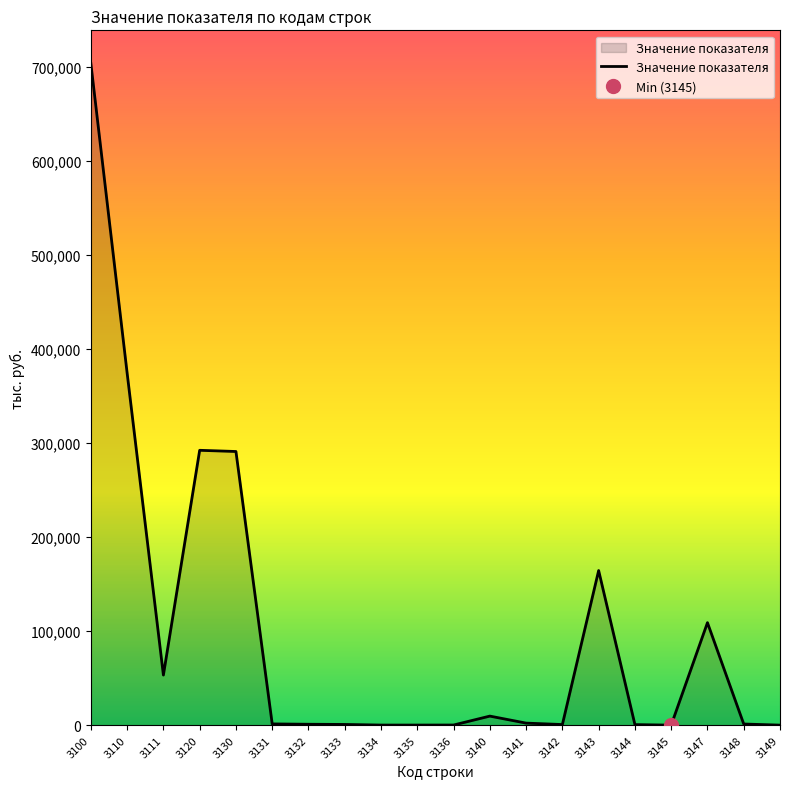

How many lines are shown in the chart?

1